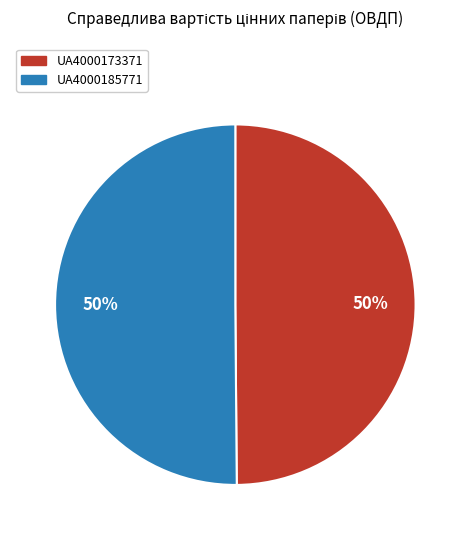

Is the sum of UA4000185771 and UA4000173371 greater than half?

Yes